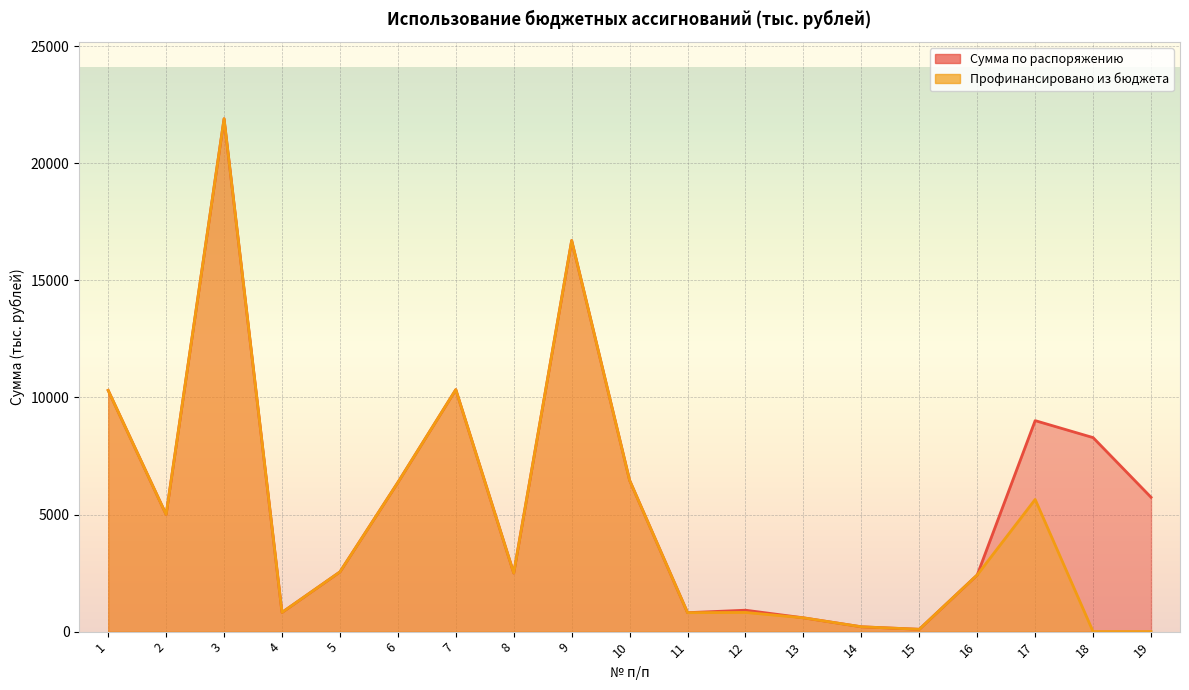

How many interior local peaks does the Сумма по распоряжению series have?

5